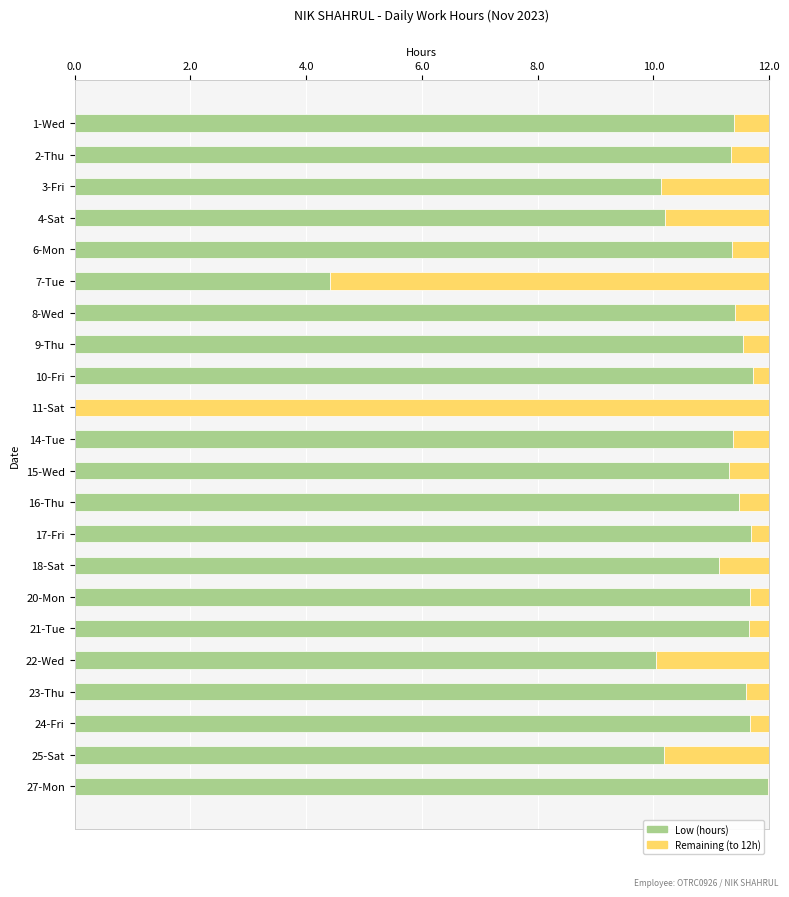

At which label is Low (hours) closest to 5?

7-Tue